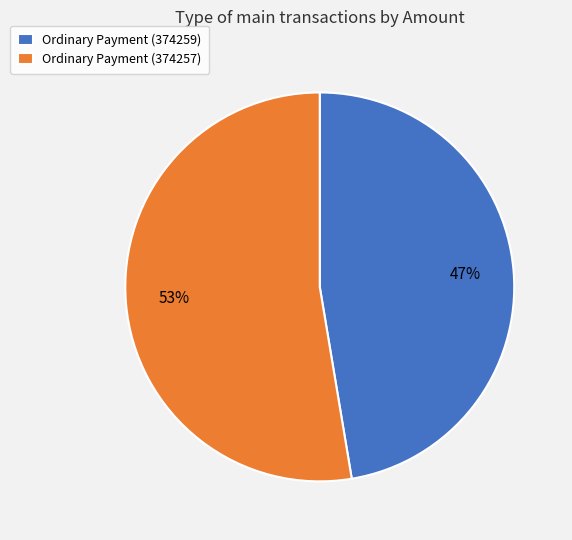

Do Ordinary Payment (374257) and Ordinary Payment (374259) together represent more than half of the pie?

Yes